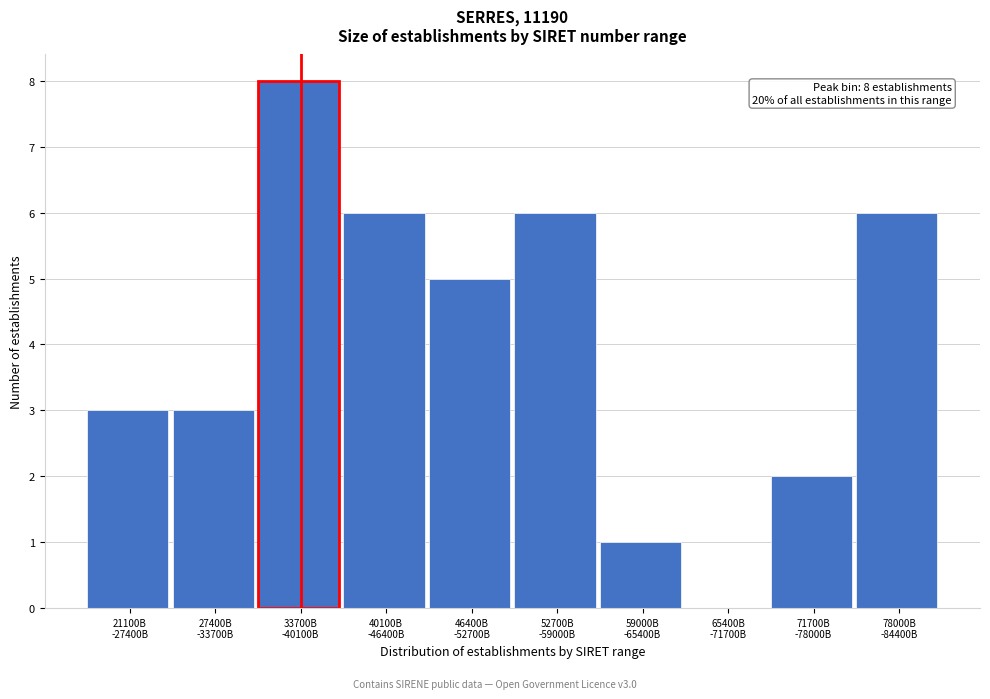

What is the greatest value displayed?

8